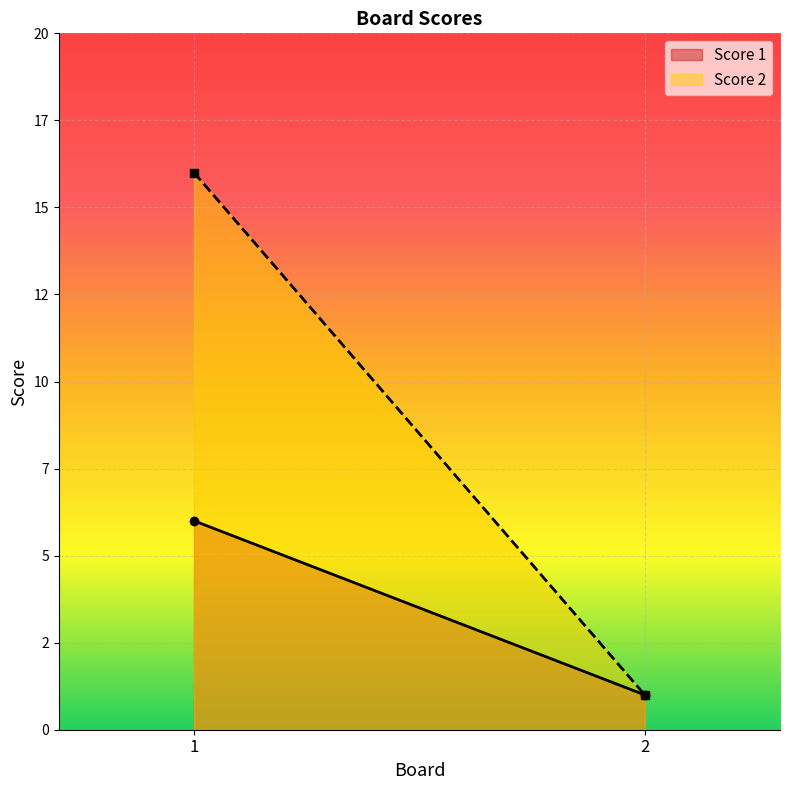

Rank the series at 2 from highest to lowest value.

Score 1, Score 2